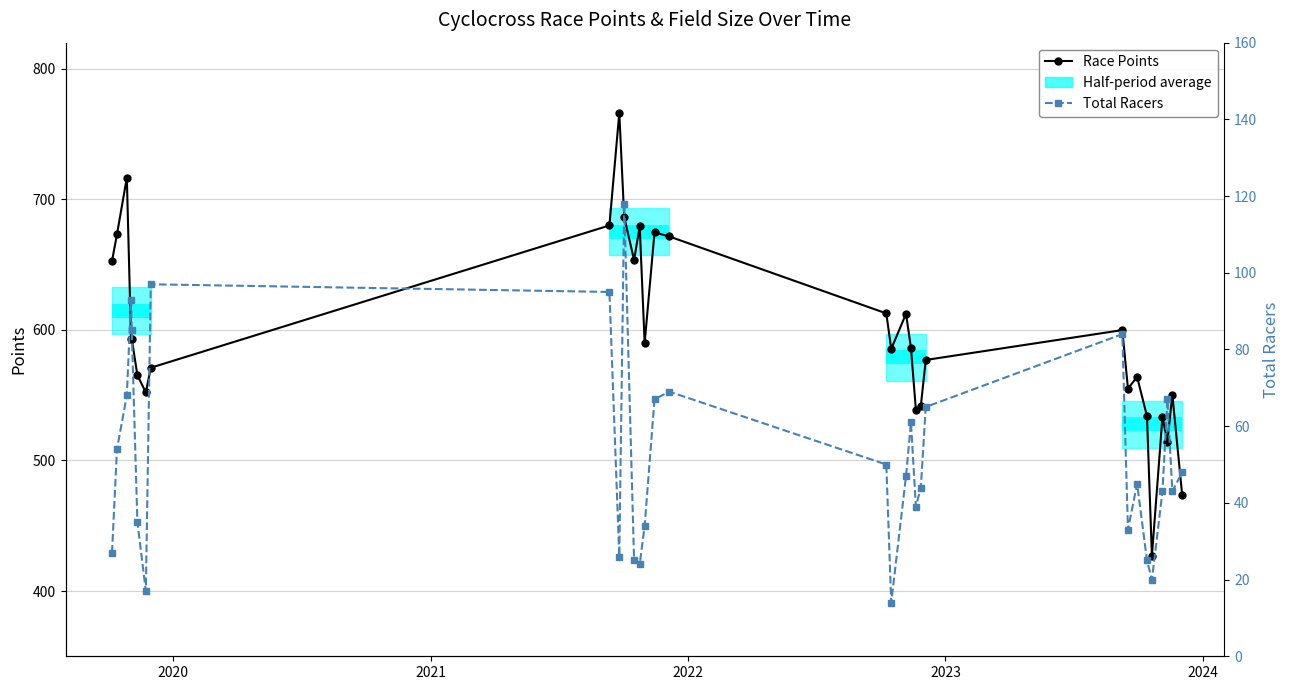

What is the average value of the Points series?

597.6